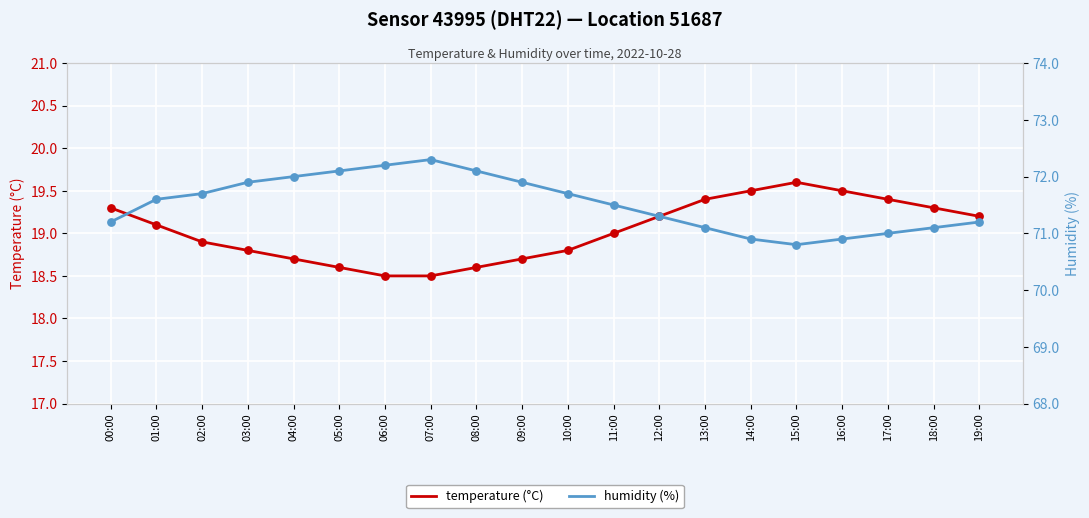

Is the value of humidity (%) at 03:00 greater than the value of temperature (°C) at 02:00?

Yes